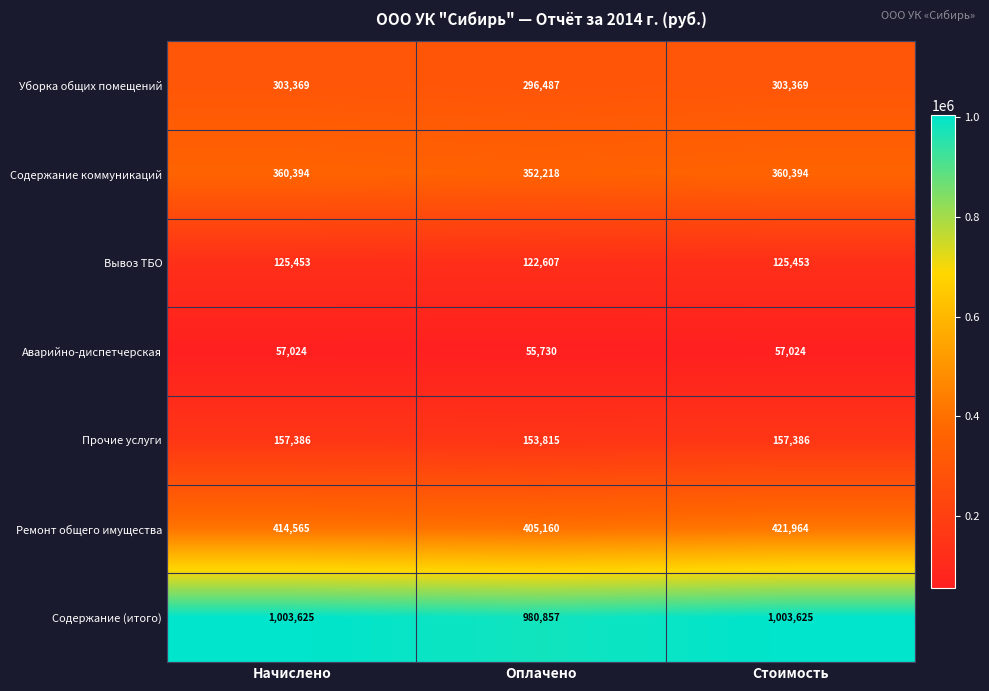

At how many categories does at least one series exceed 78989?

3